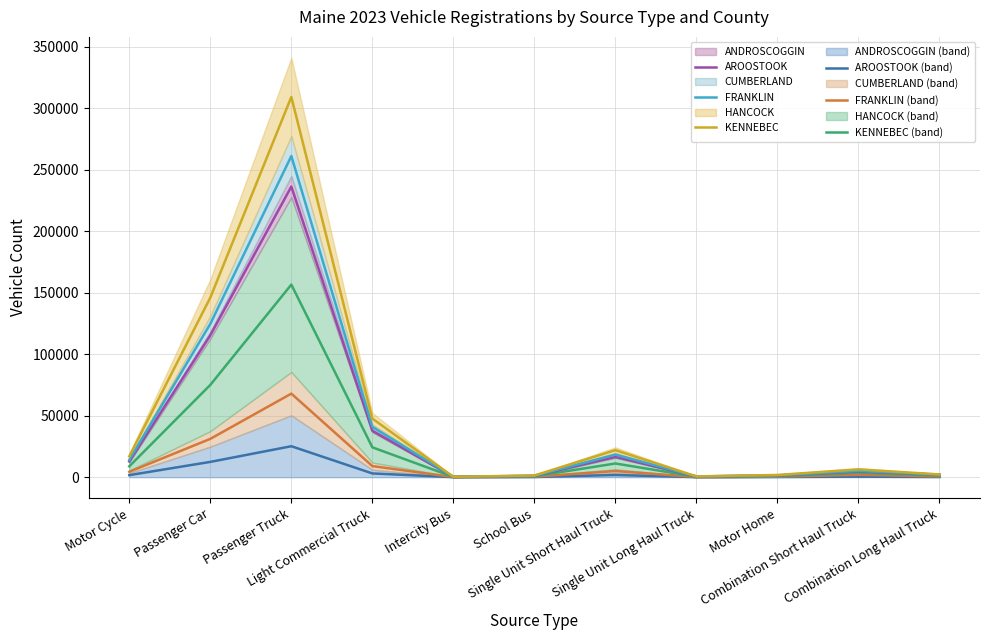

At which label does CUMBERLAND reach its minimum?

Intercity Bus